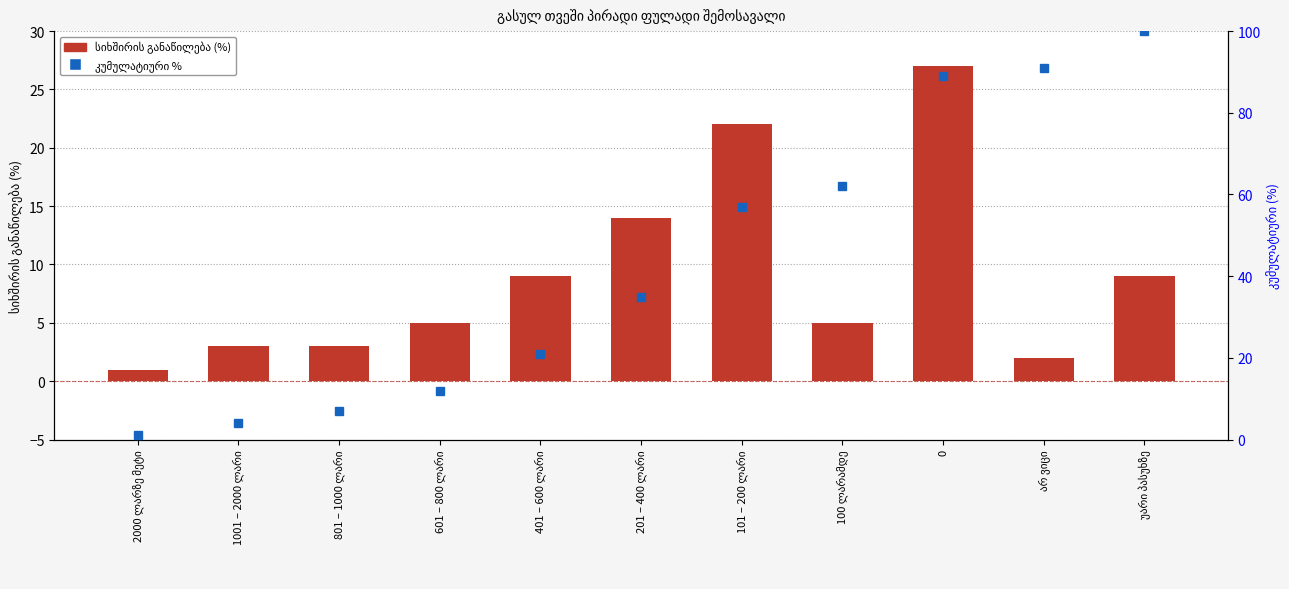

What is the spread (max minus min) of values at 1001 – 2000 ლარი?

1.0